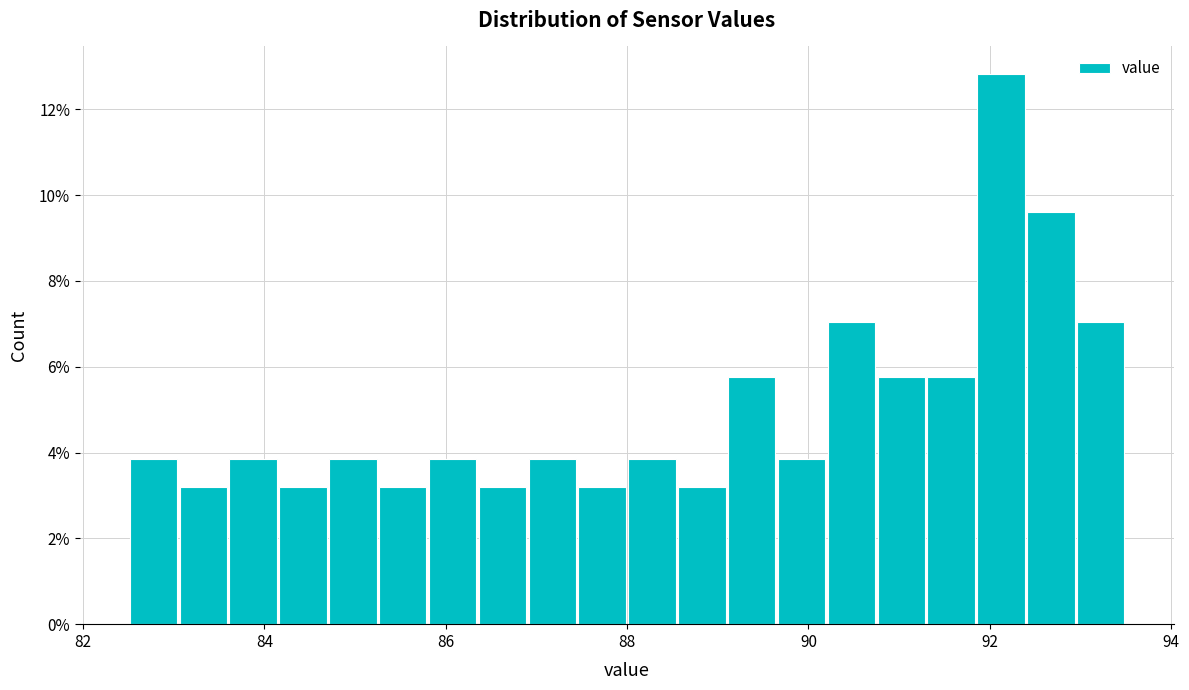

Read against the x-axis, roughly where is the centre of the tallest bar?

92.2